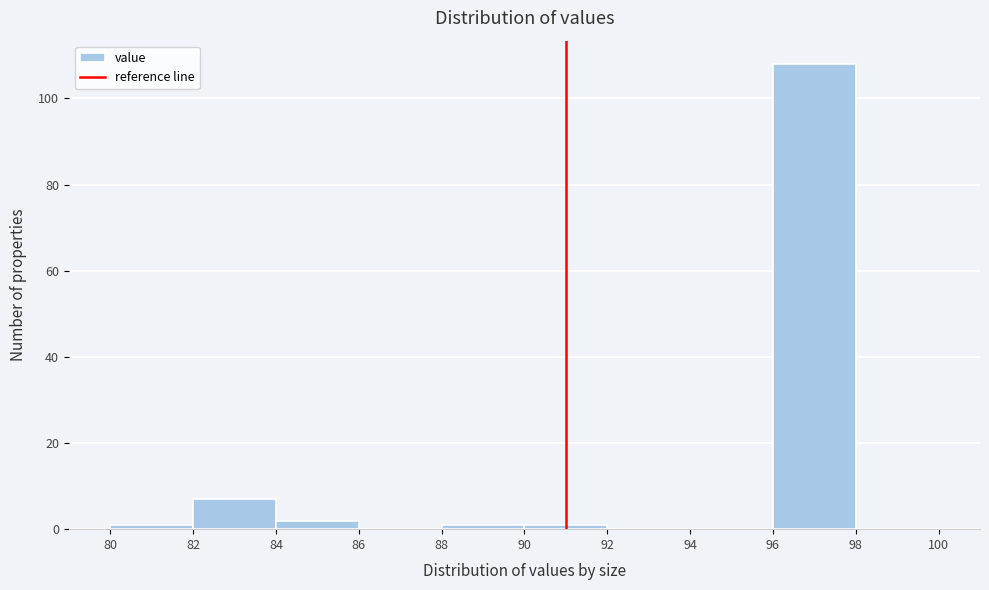

Over which range of the x-axis is the bar tallest?

96 to 98